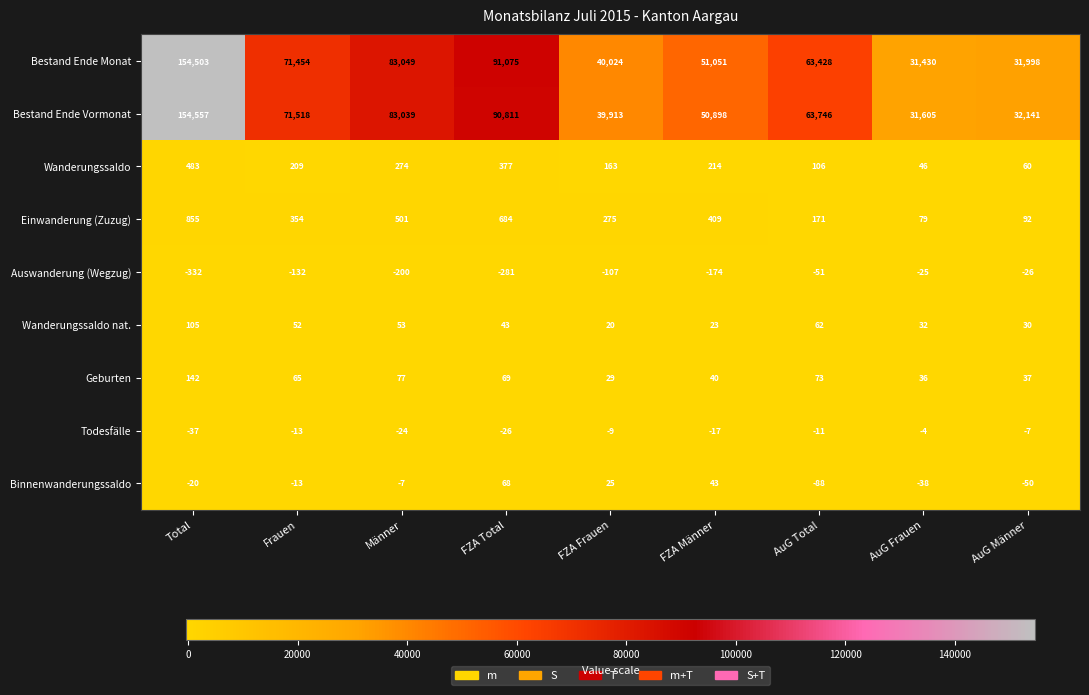

Where does the Binnenwanderungssaldo series first go above -13?

Männer